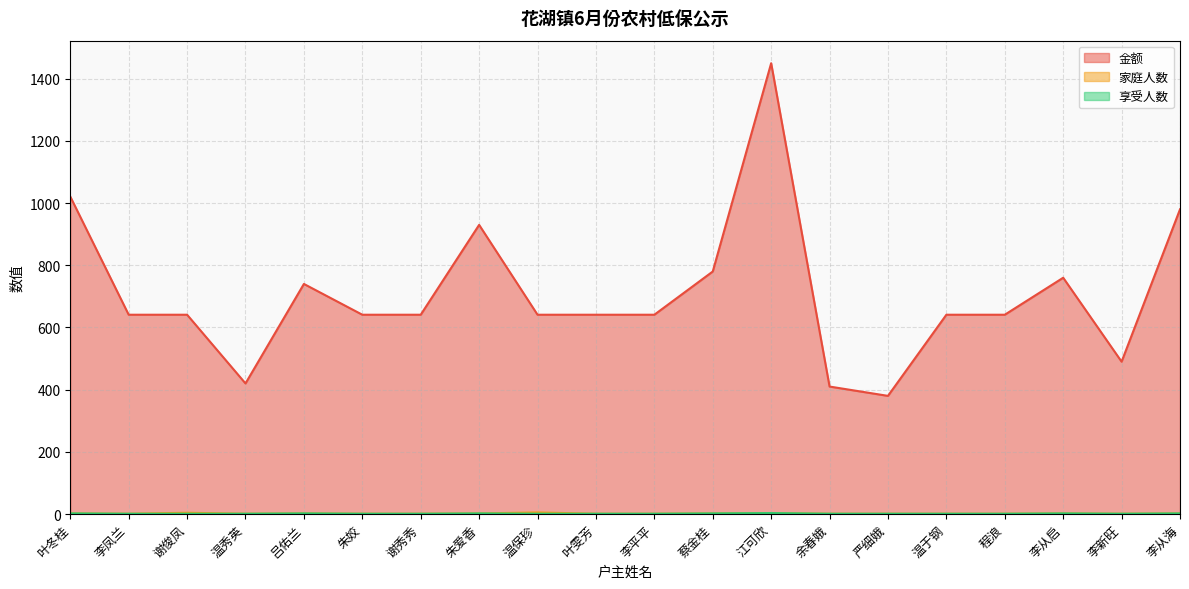

What is the label of the 15th point from the left?

严细娥